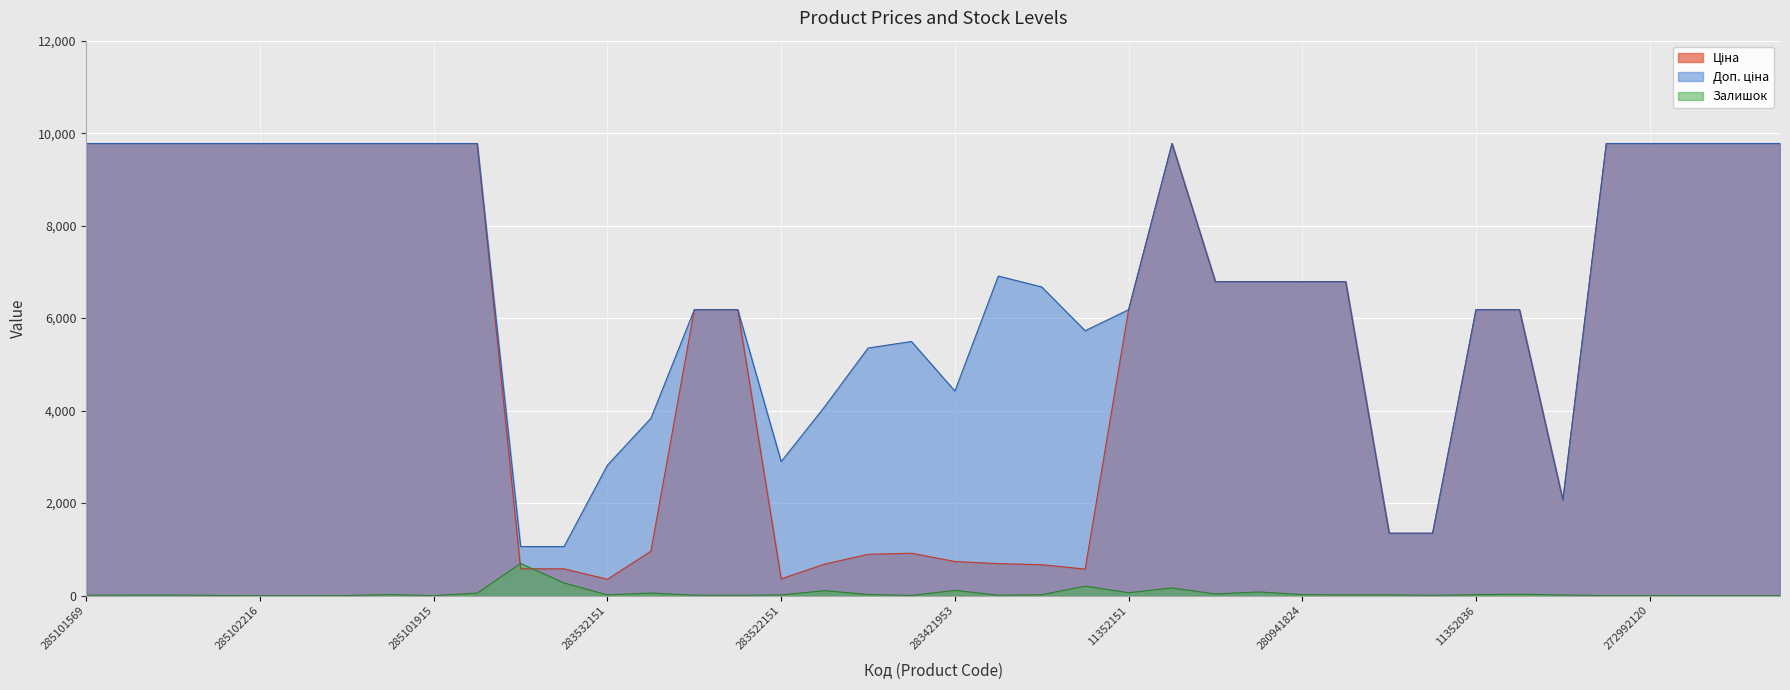

True or false: Доп. ціна and Ціна cross at least once.

False